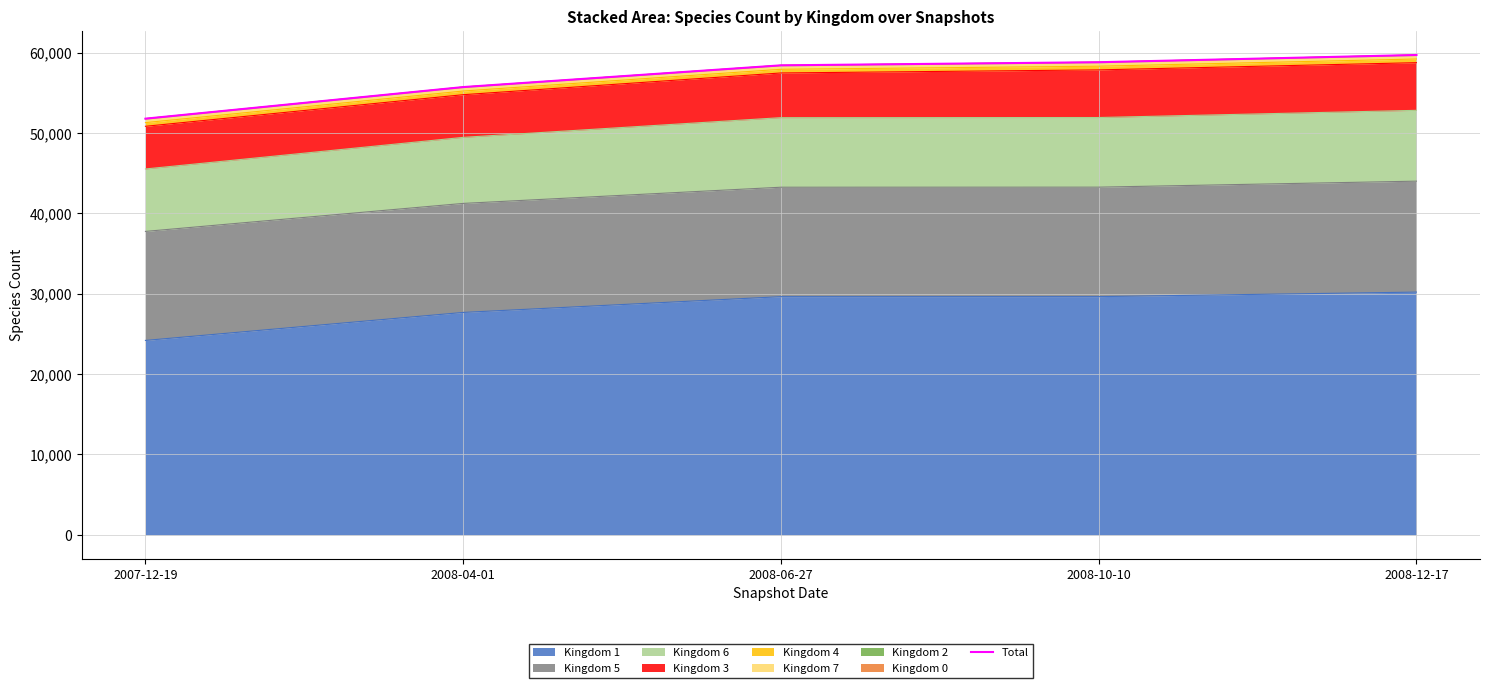

What position from the right is 2008-10-10?

2